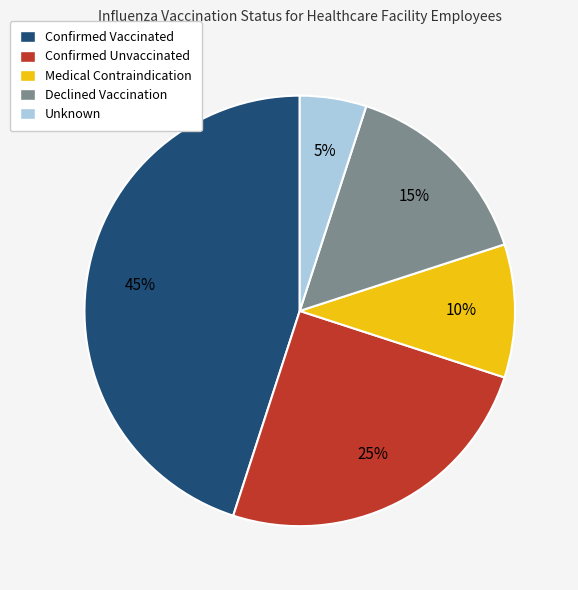

To the nearest percent, what is the average slice percentage?

20%